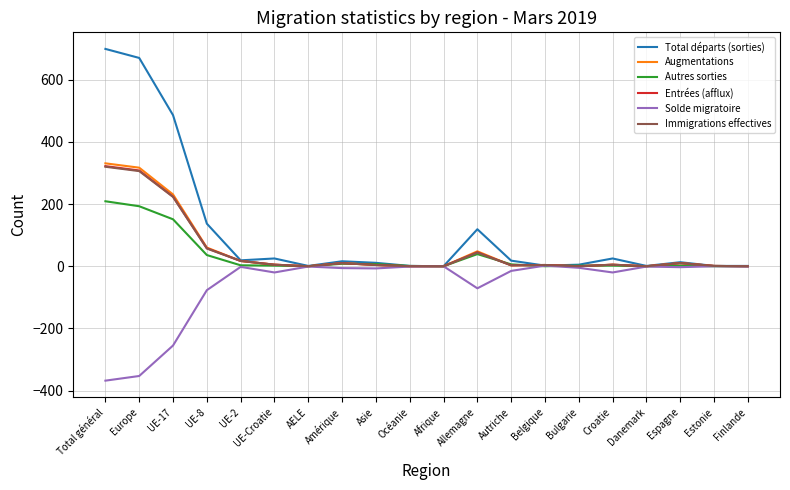

Which series has the largest total across all categories?

Total départs (sorties)